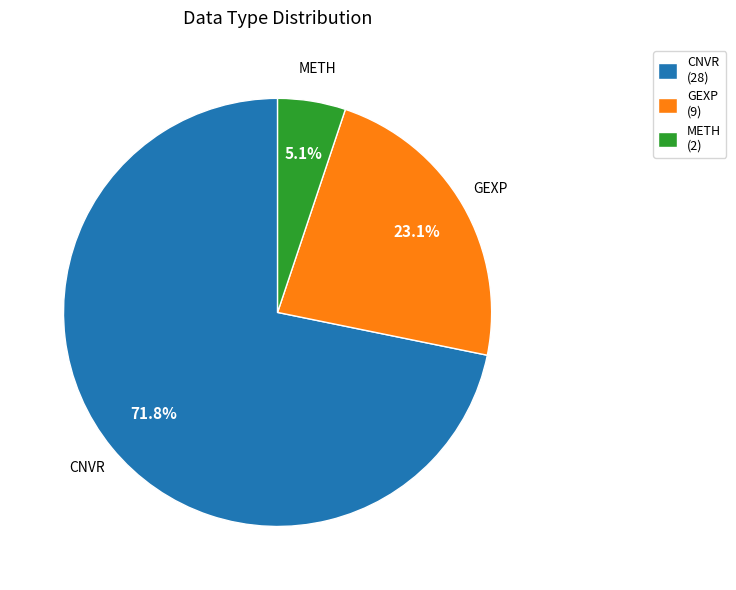

To the nearest percent, what is the difference between the GEXP and CNVR slice percentages?

49%